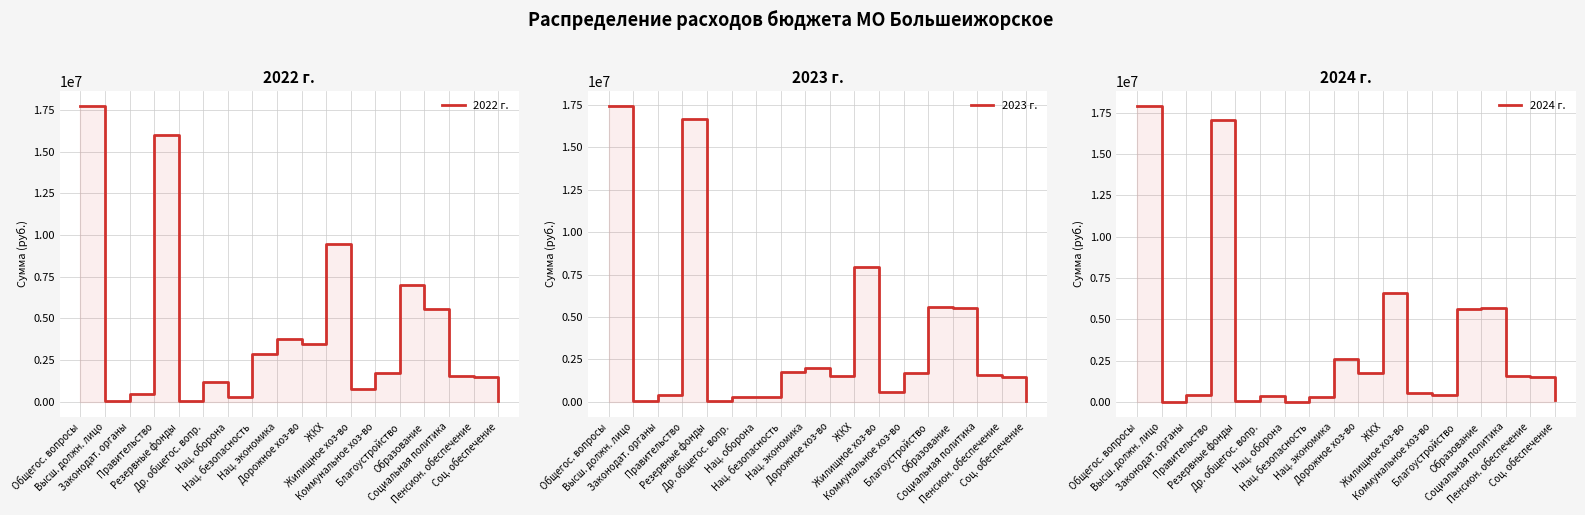

Where does the 2023 г. series first go above 1566000?

Общегос. вопросы